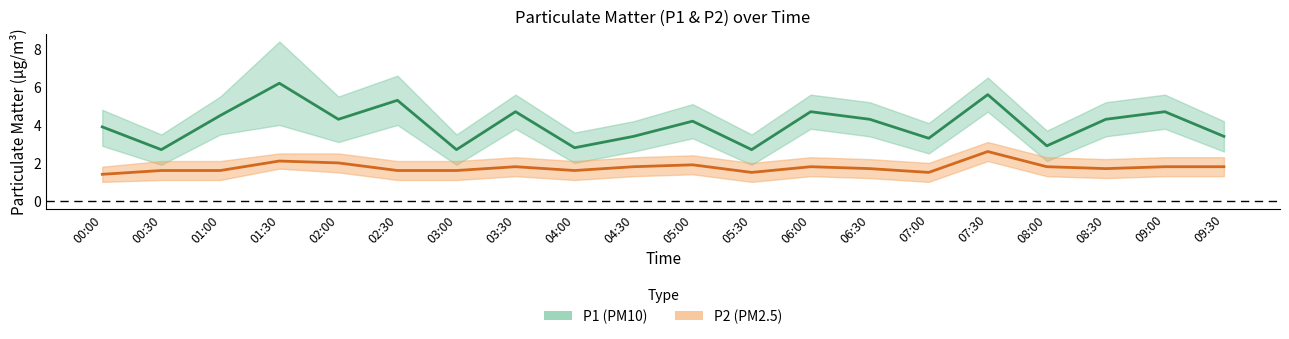

Read the P1 value at 05:30.

2.7